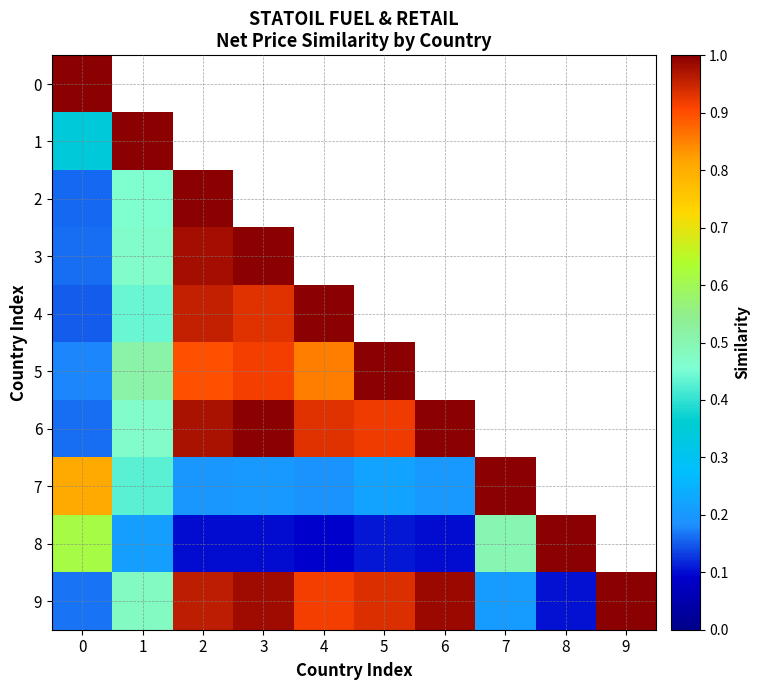

What is the difference between the maximum and minimum values in the 2 series?

0.8